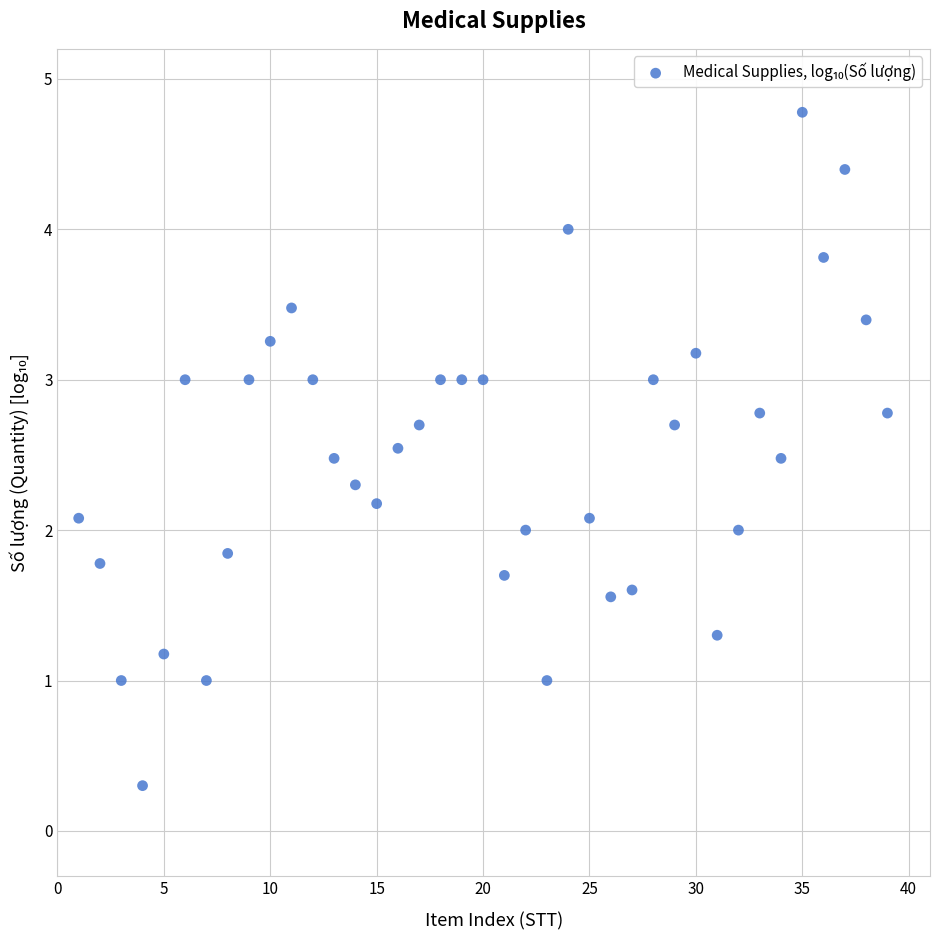

What is the range of X values (max minus min)?

38.0